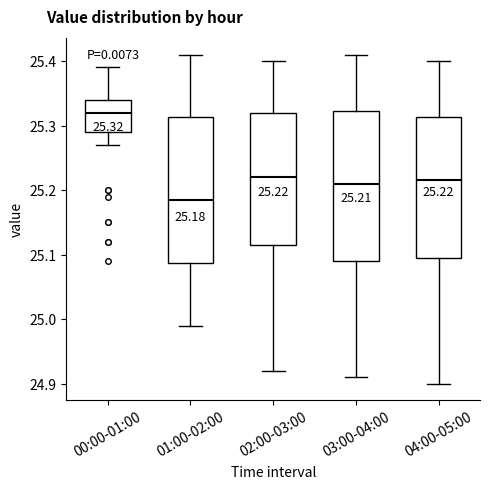

Which box has the lowest median line?

01:00-02:00